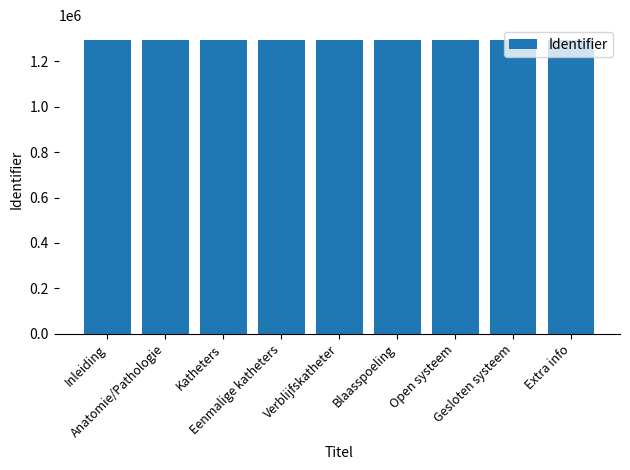

What is the smallest value displayed?

1295271